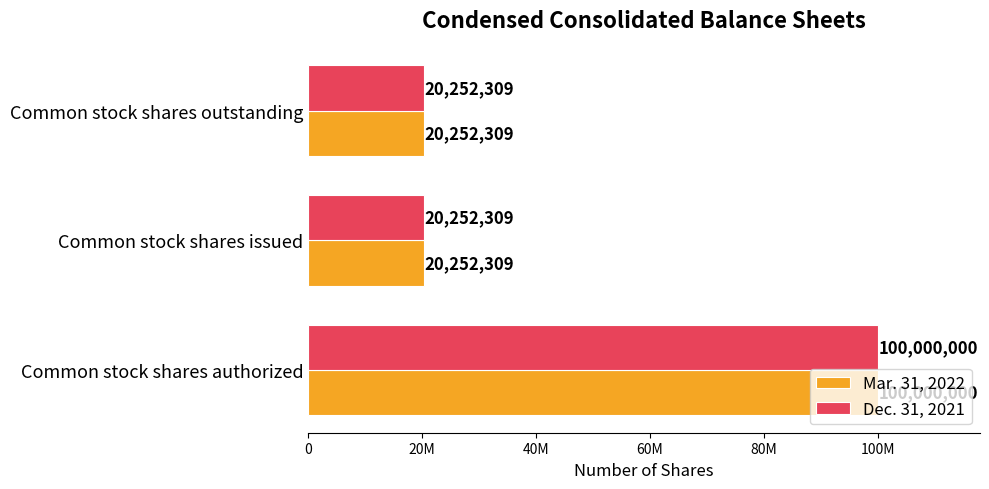

What are all the series names shown in the legend?

Mar. 31, 2022, Dec. 31, 2021